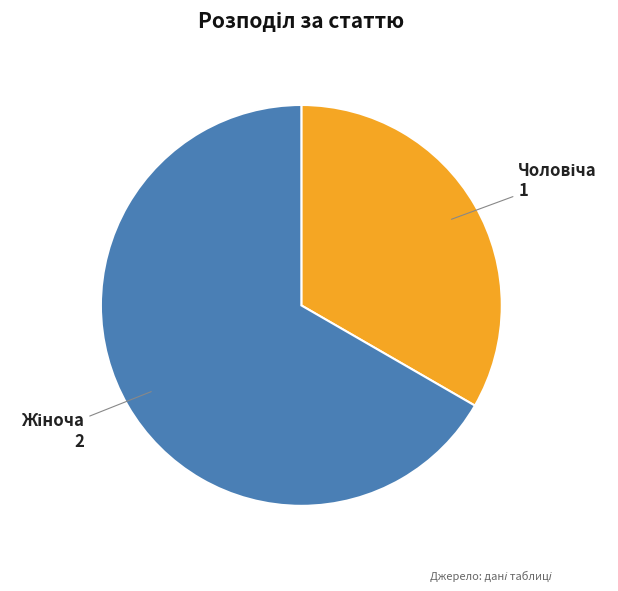

Does any single category account for the majority?

Yes